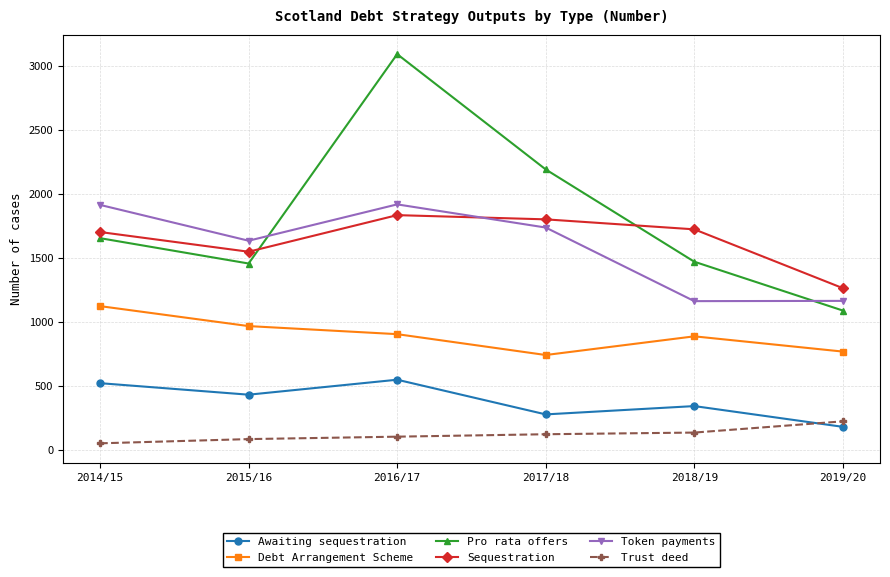

Is it true that Awaiting sequestration equals 341.0 at 2018/19?

True